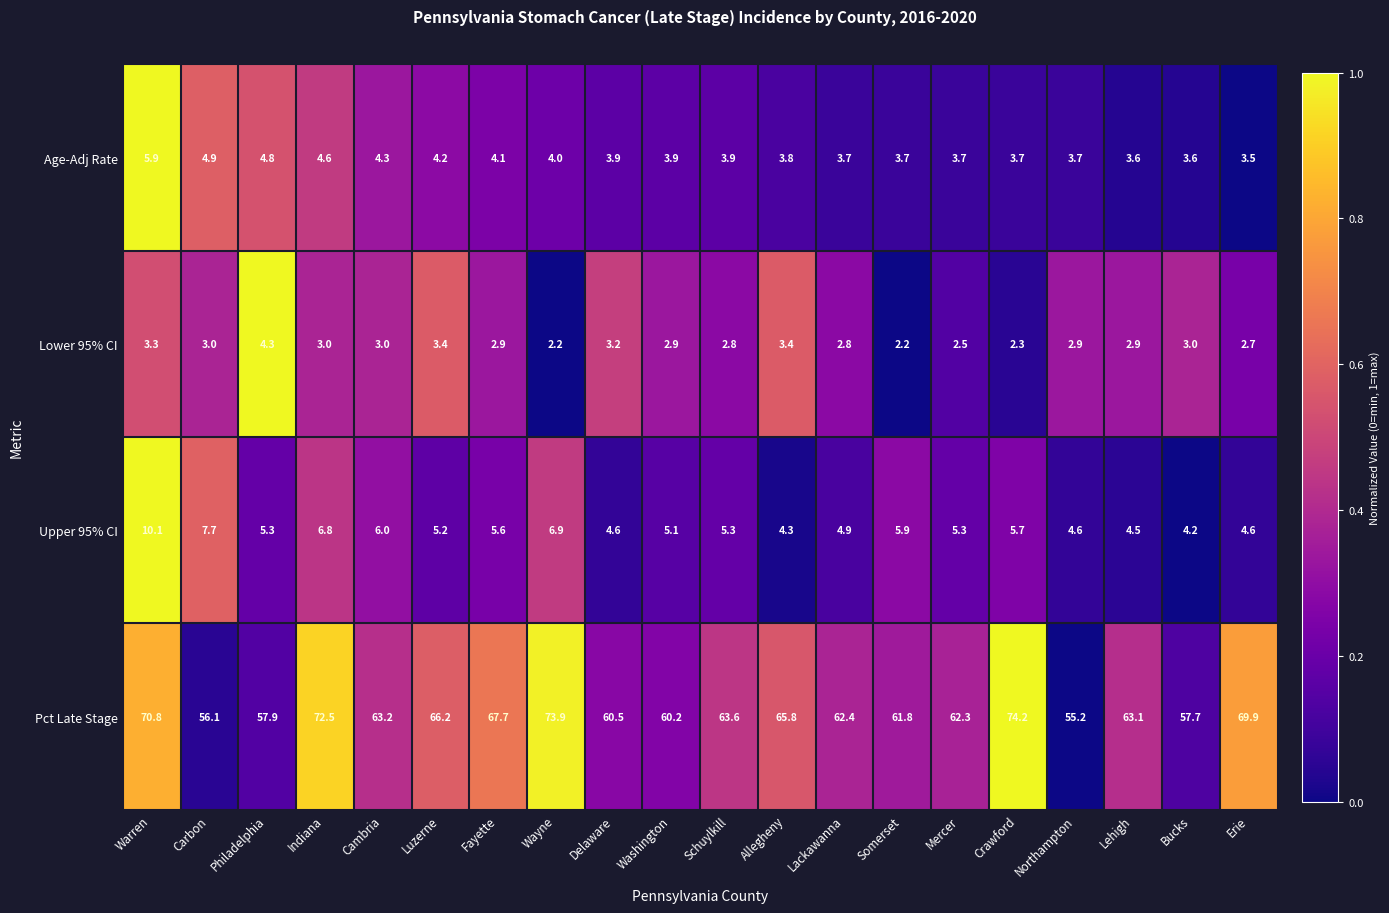

Count the number of data series in this chart.

4